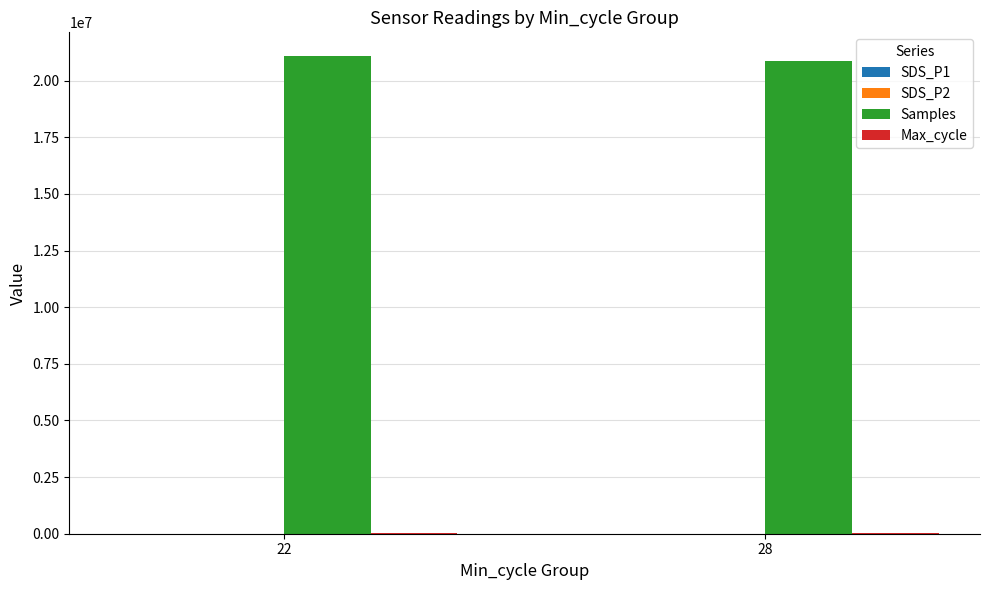

What is the spread (max minus min) of values at 28?

20847775.8